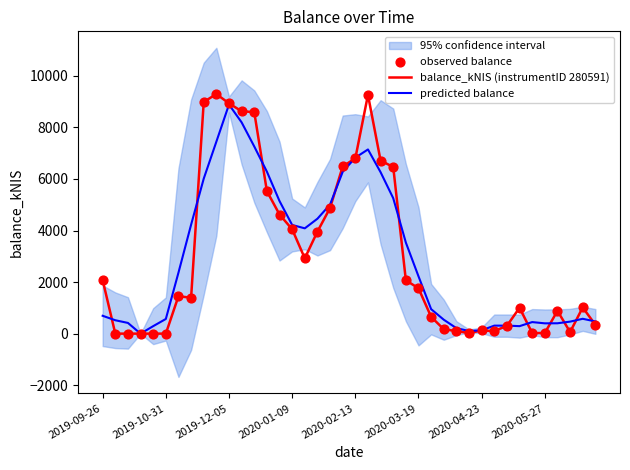

Which series reaches the minimum Y coordinate?

balance_kNIS (instrumentID 280591)